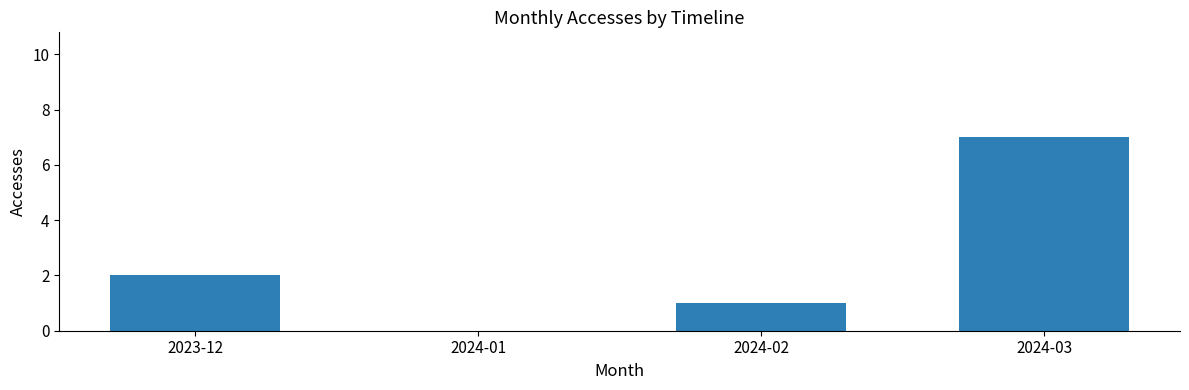

At which label is the value closest to 3?

2023-12